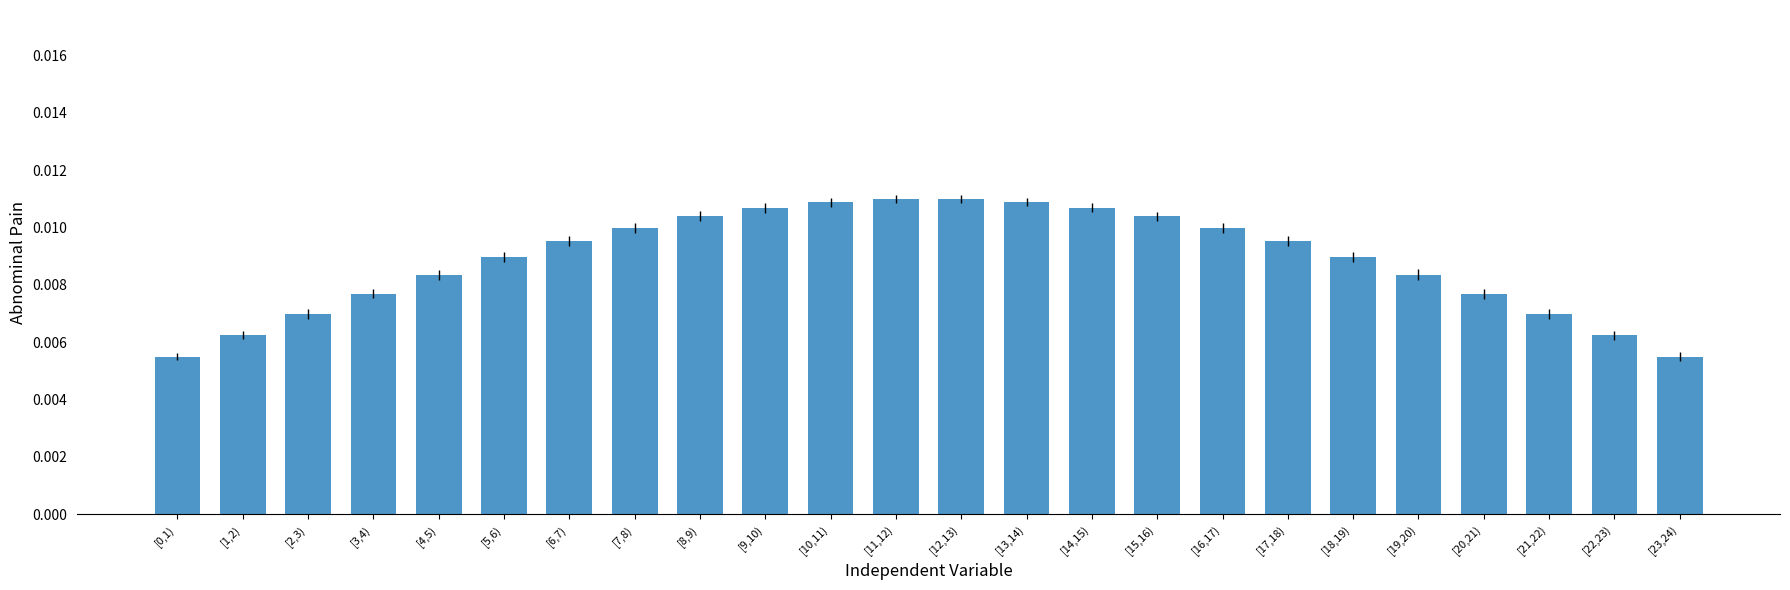

How many values are between 0 and 1?

24